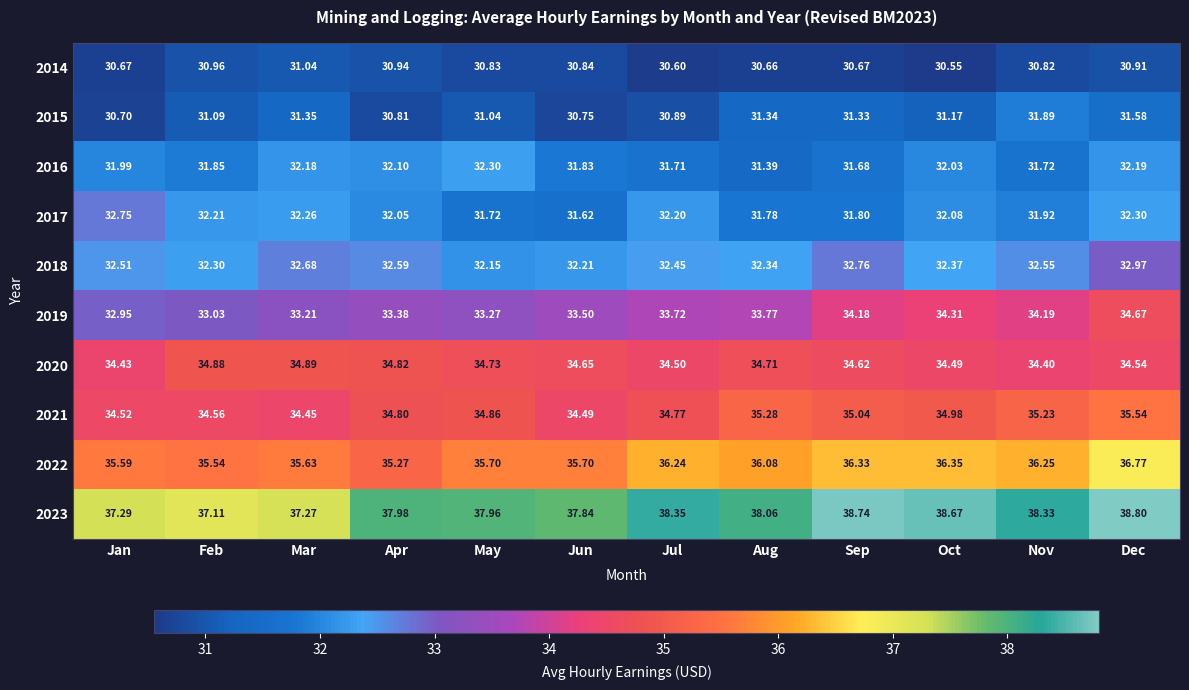

Which category has the lowest value in the 2017 series?

Jun